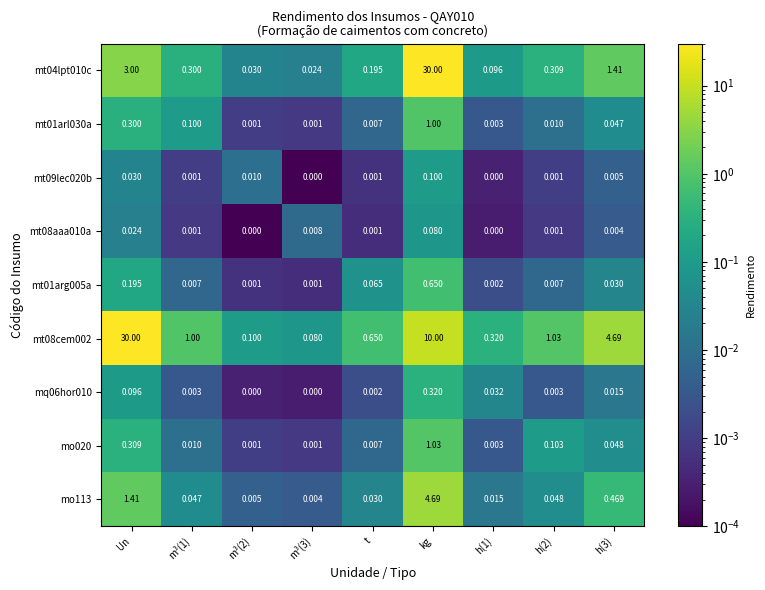

At which category is the sum across all series the highest?

kg